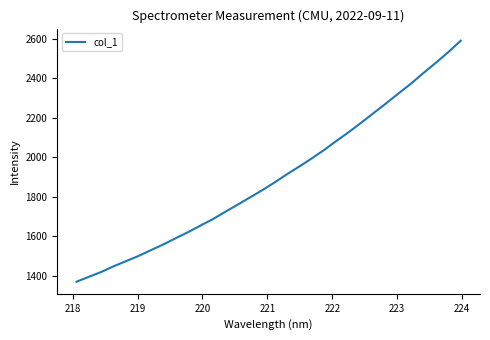

What is the minimum value shown in the chart?

1369.9